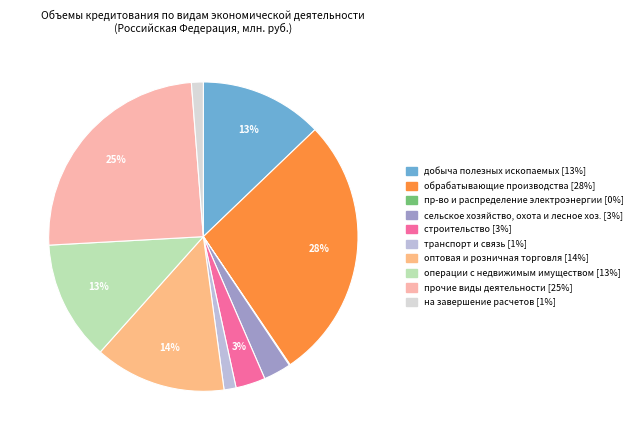

Does any single category account for the majority?

No